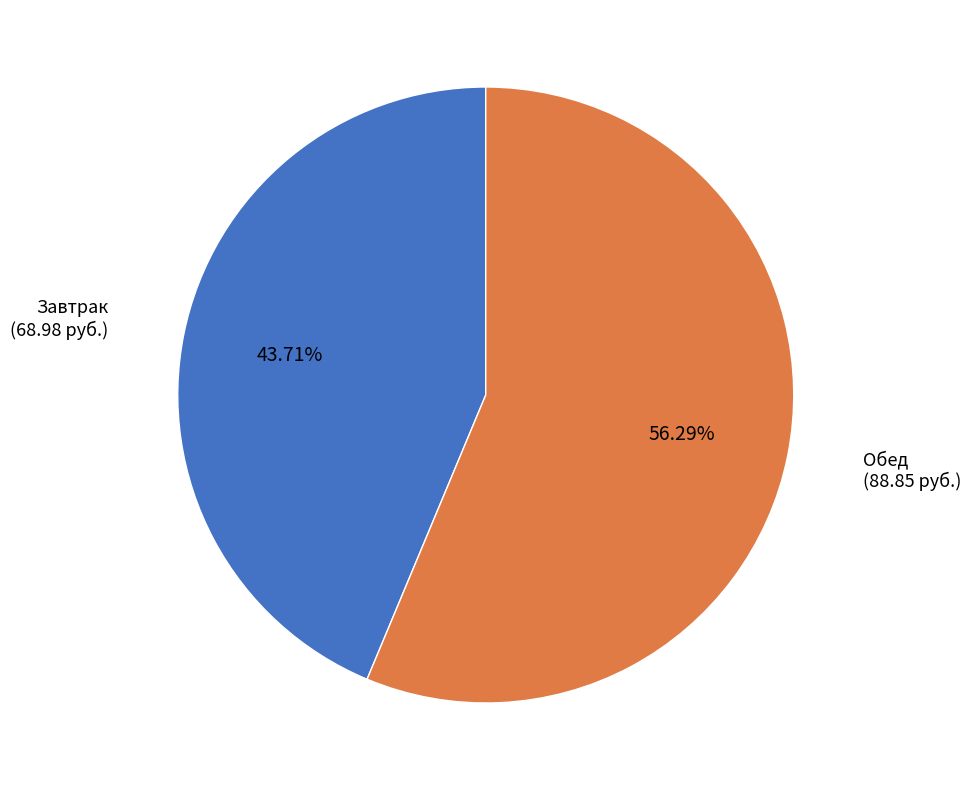

To the nearest percent, what portion does Обед represent?

56%